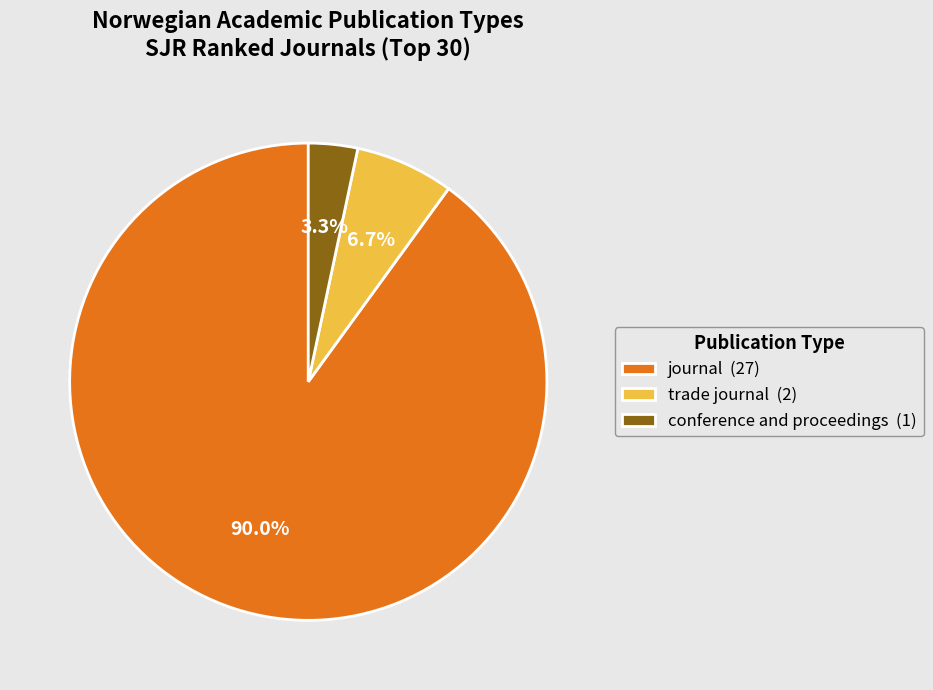

Is it true that journal is 99% of the pie?

False